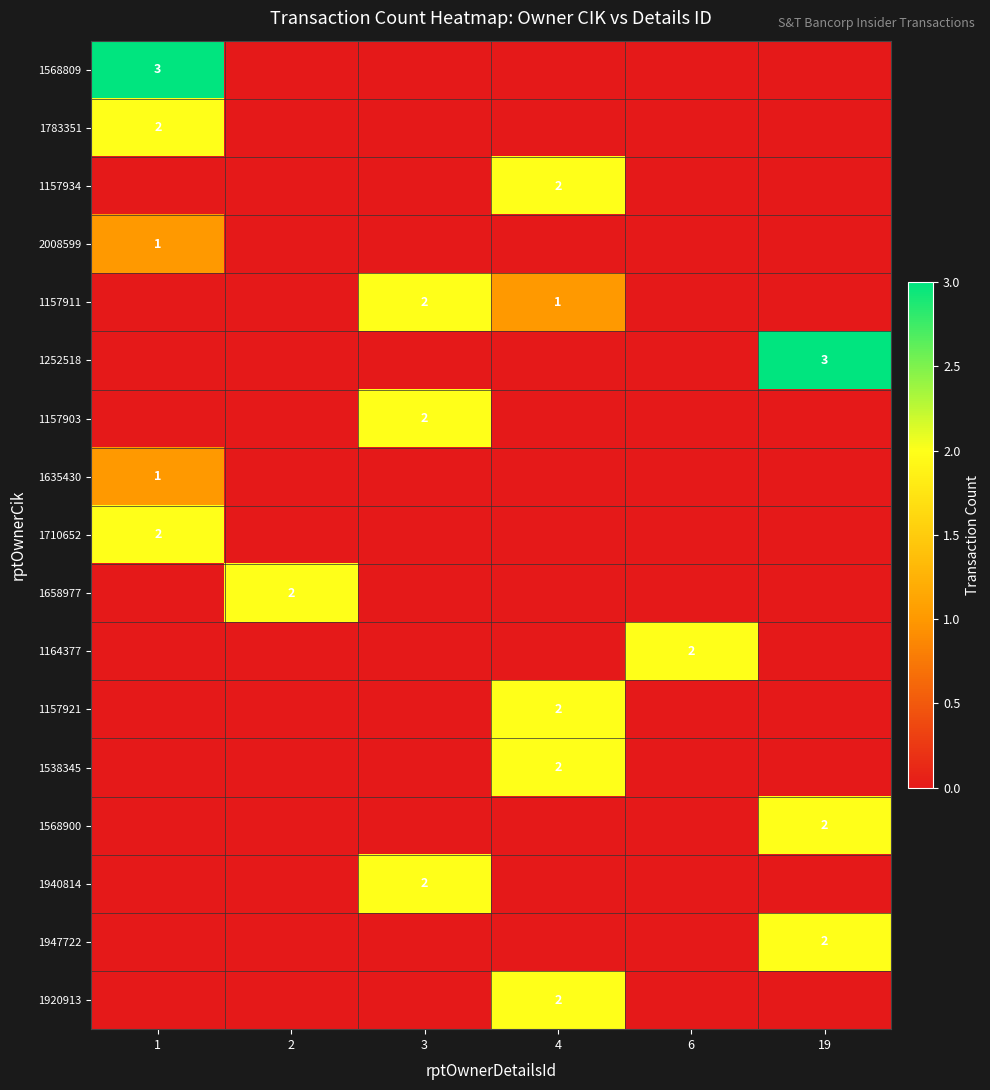

Is it true that 1658977 equals 3 at 2?

False